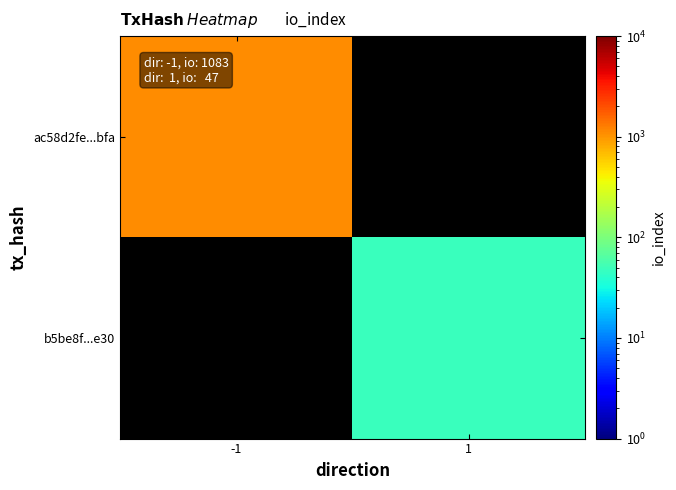

Read the ac58d2fe...bfa value at -1.

1083.0